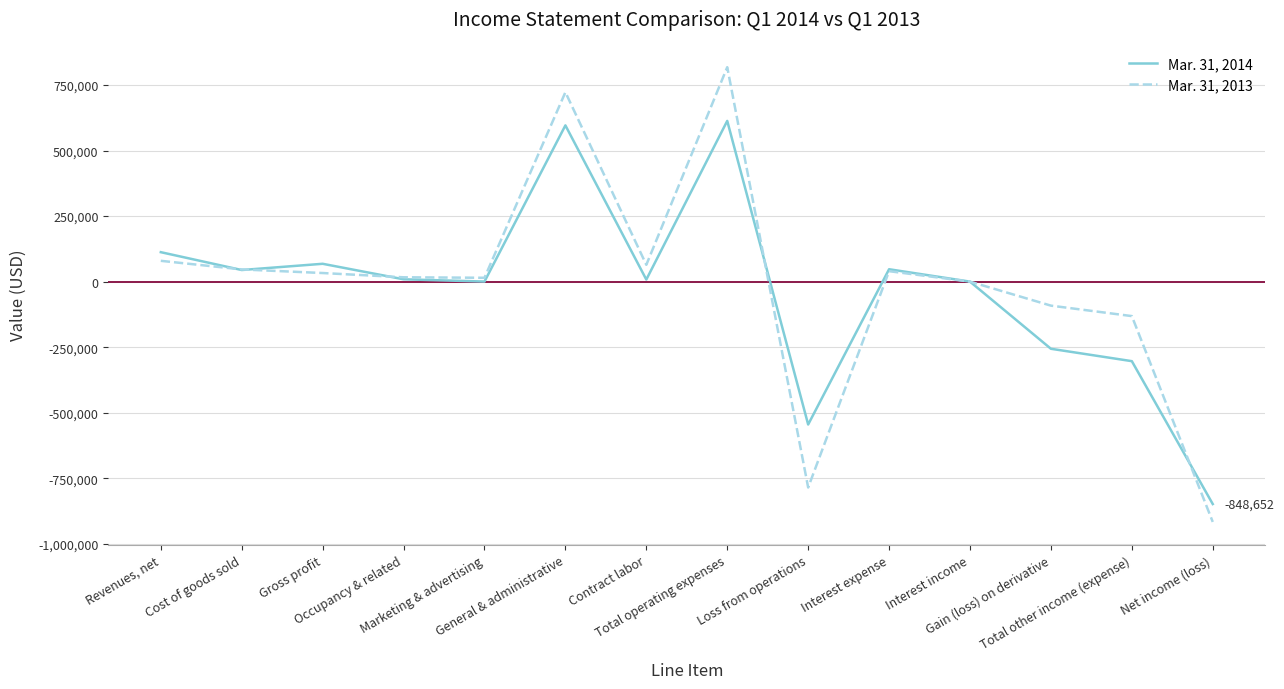

Which series has the widest spread of values?

Mar. 31, 2013